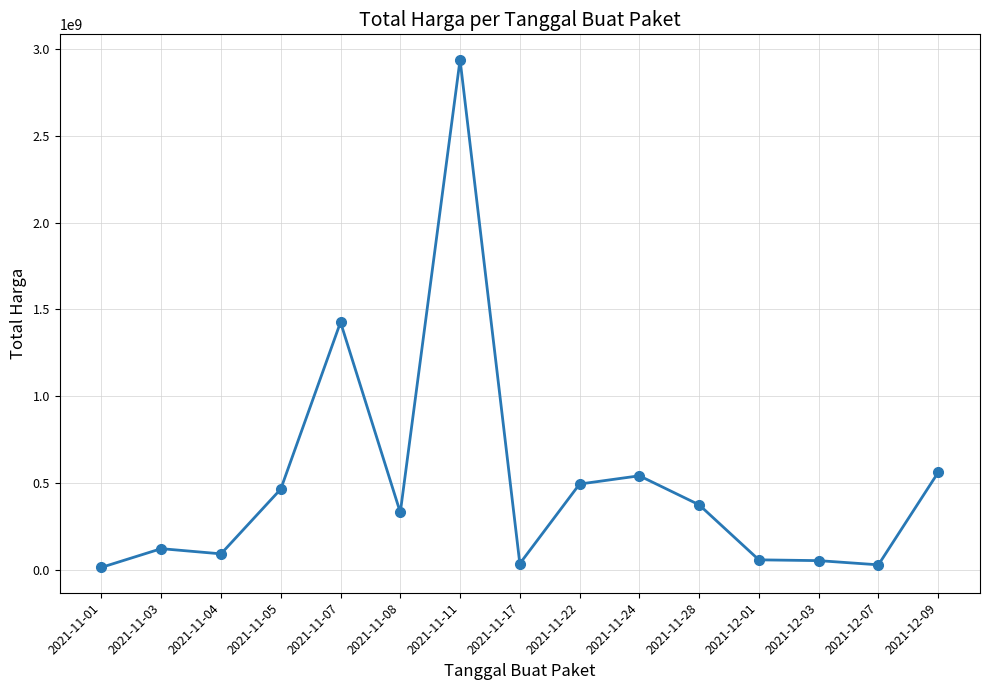

What is the approximate value at 2021-12-07, to the nearest 100?

27412000